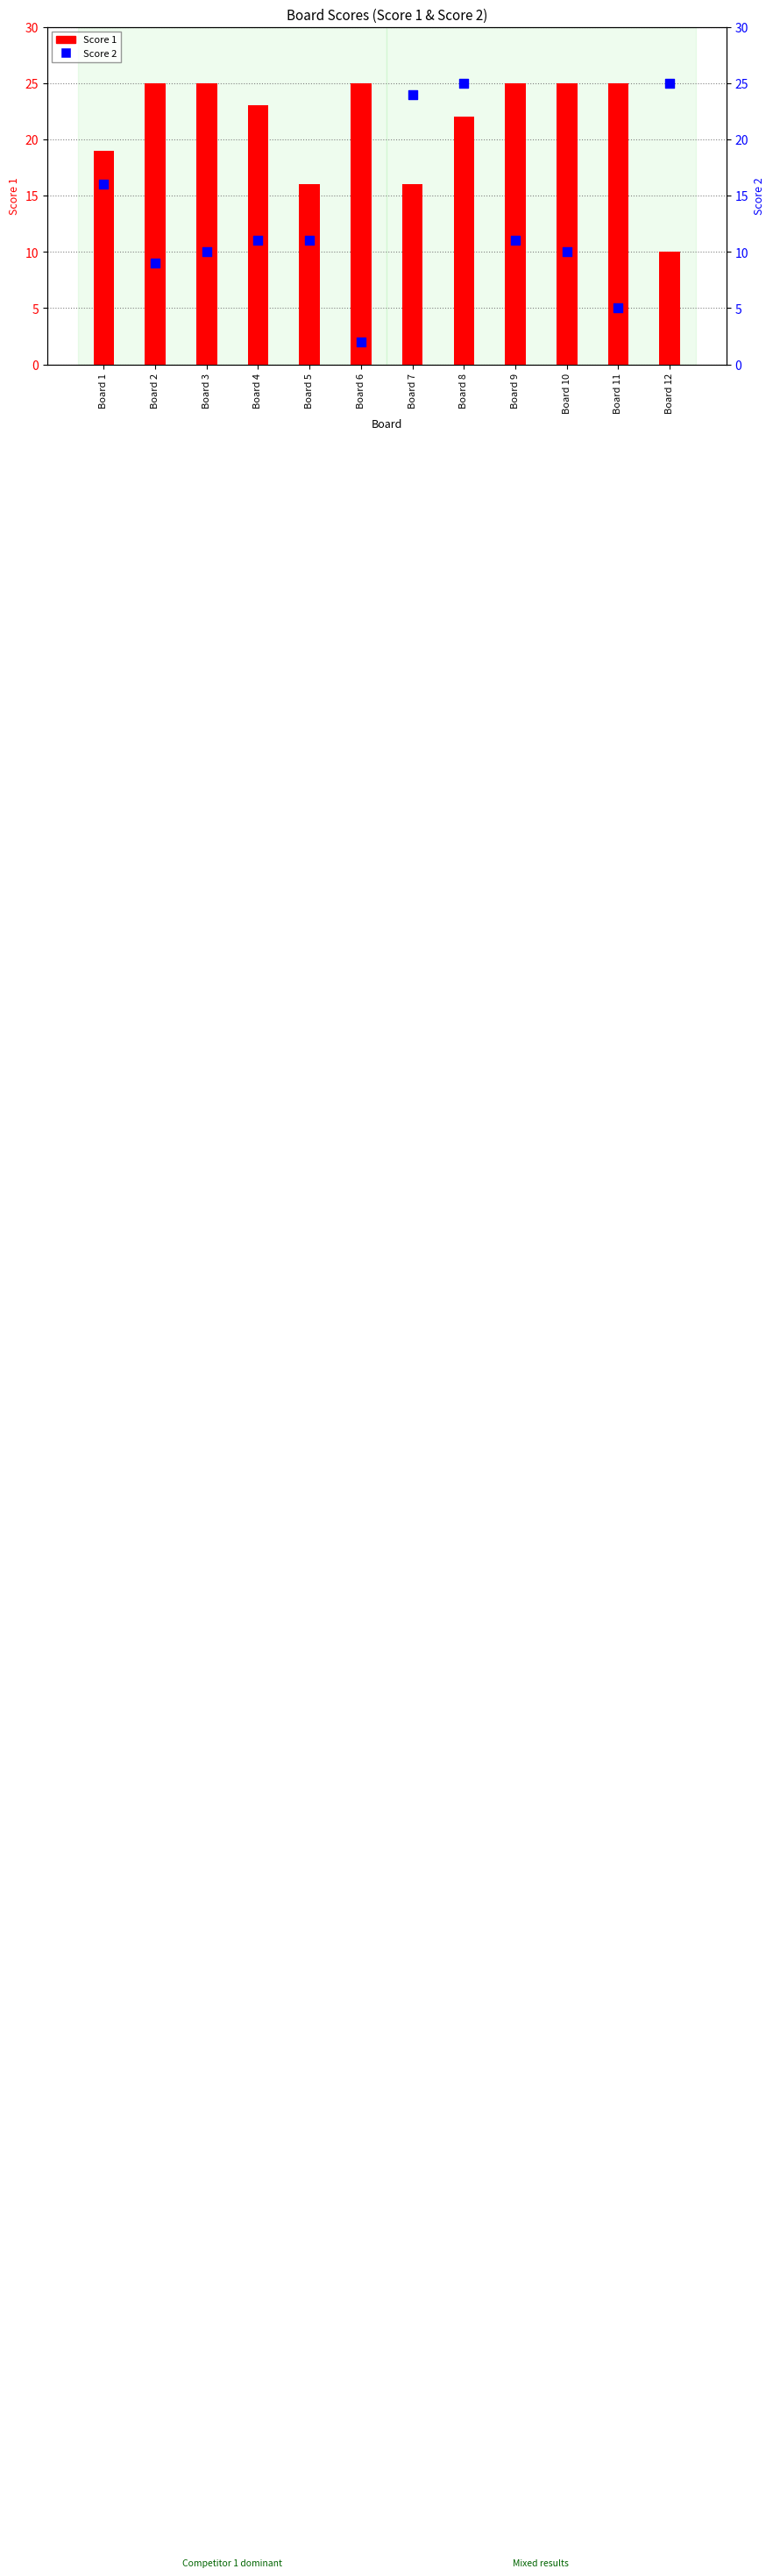

At how many categories does at least one series exceed 8?

12